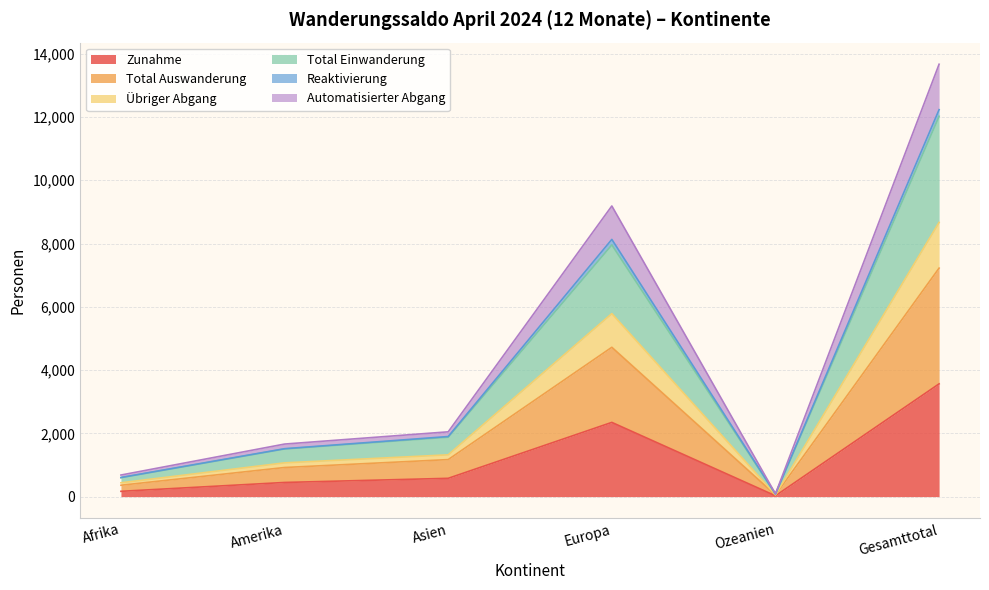

True or false: Total Einwanderung and Total Auswanderung cross at least once.

False